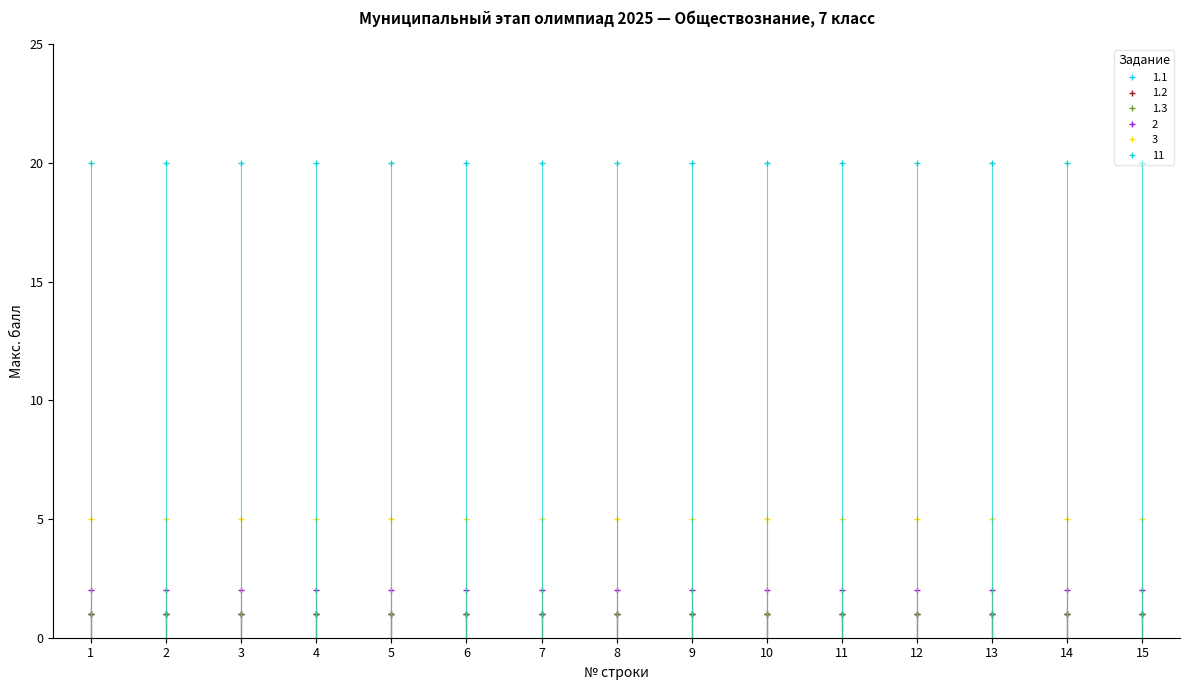

At how many categories does at least one series exceed 15?

15